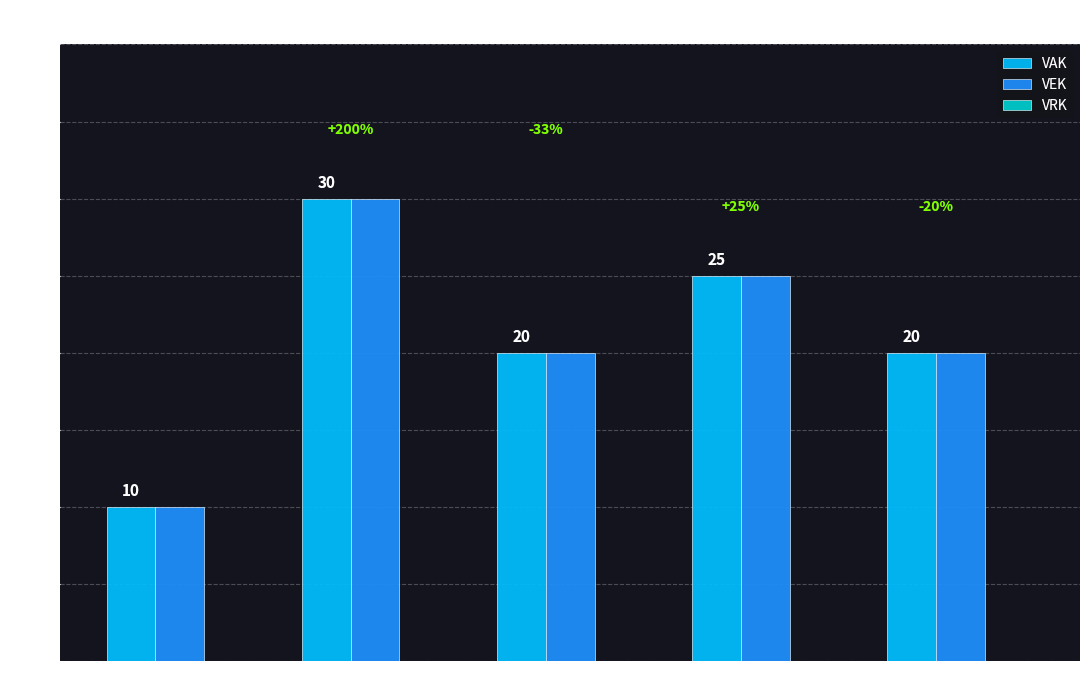

How many bars are there in each group?

2